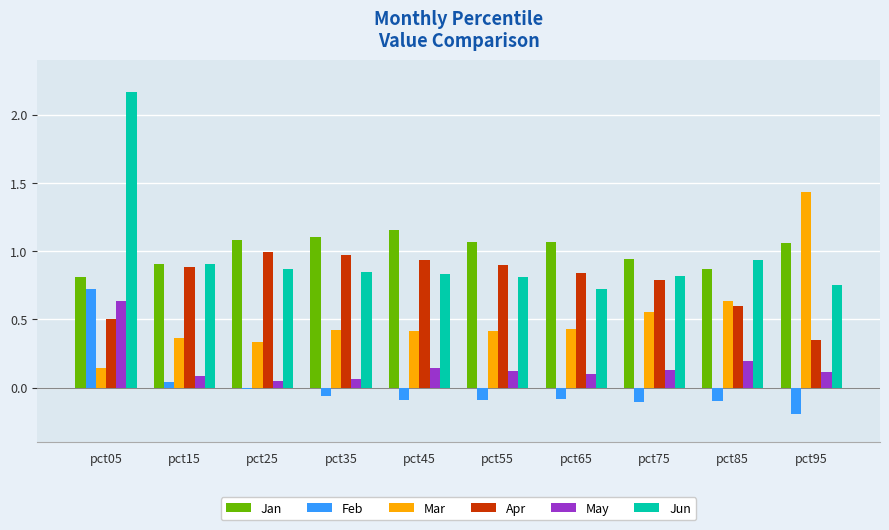

True or false: Apr has a value of 0.8 at pct65.

True